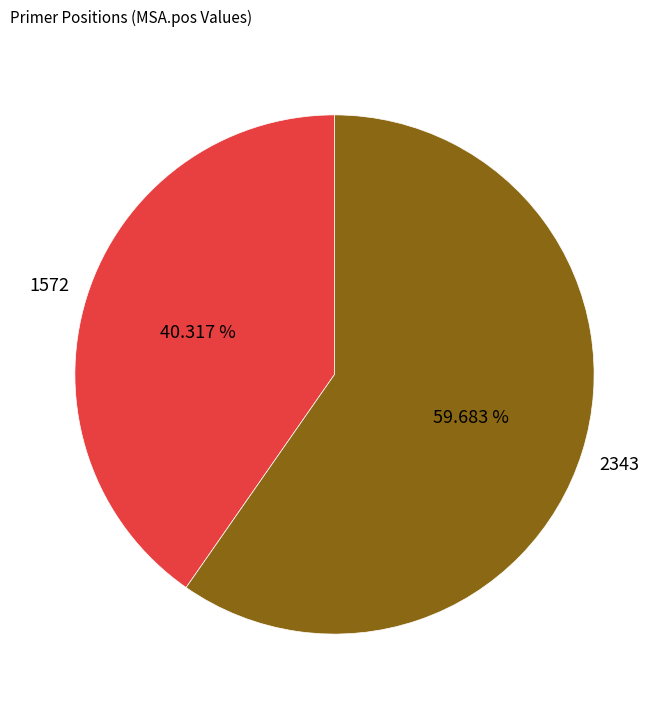

Combined, do 1572 and 2343 account for over 50%?

Yes